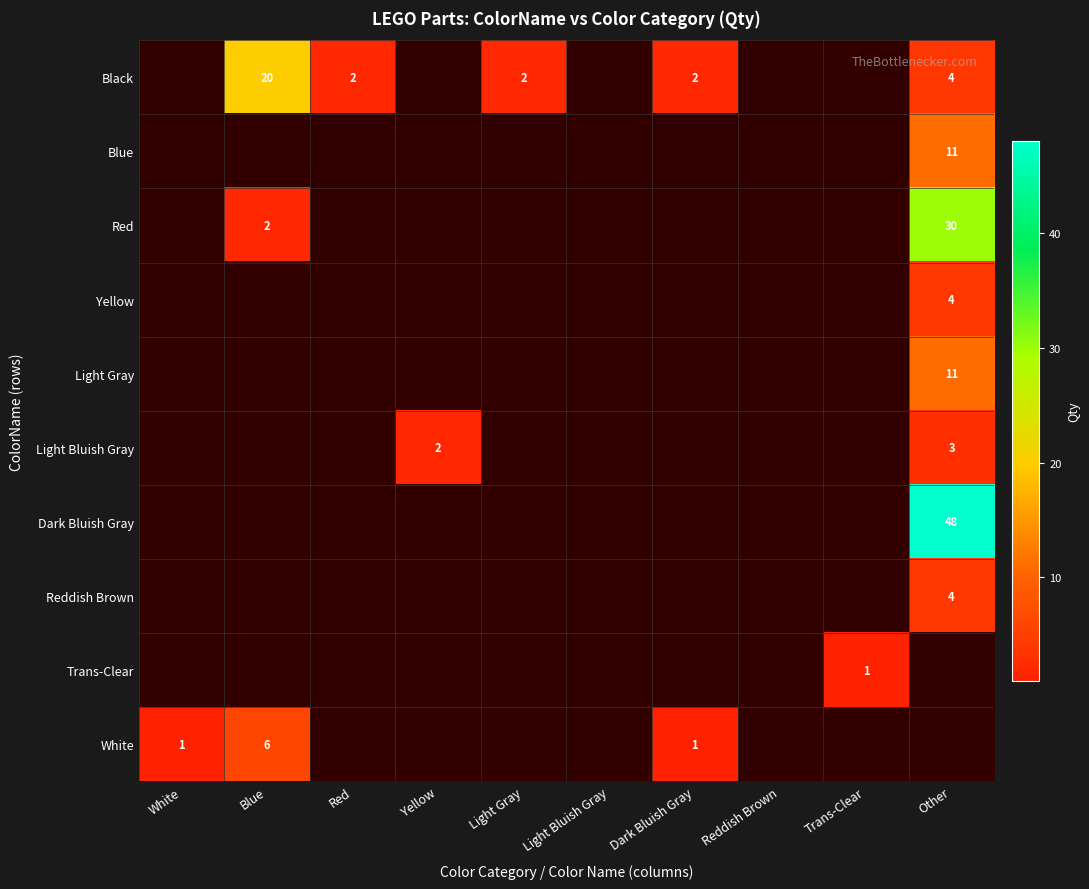

What is the difference between the highest and lowest values at Other?

45.0